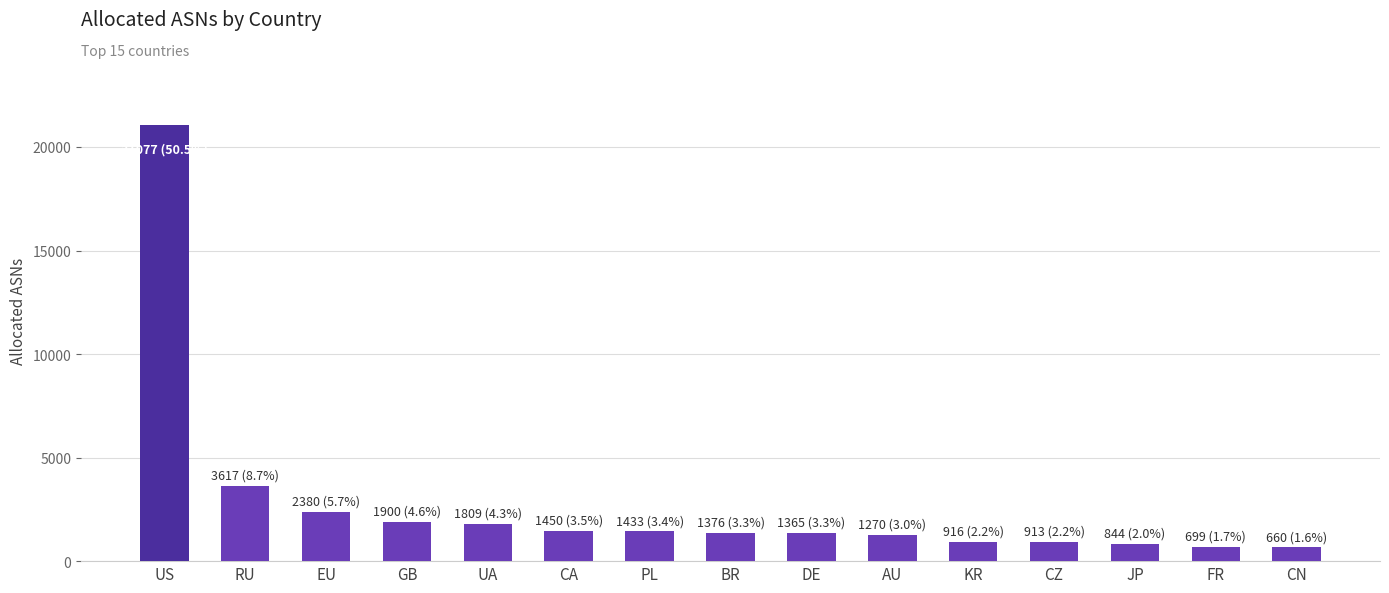

What is the change in value from RU to GB?

-1717